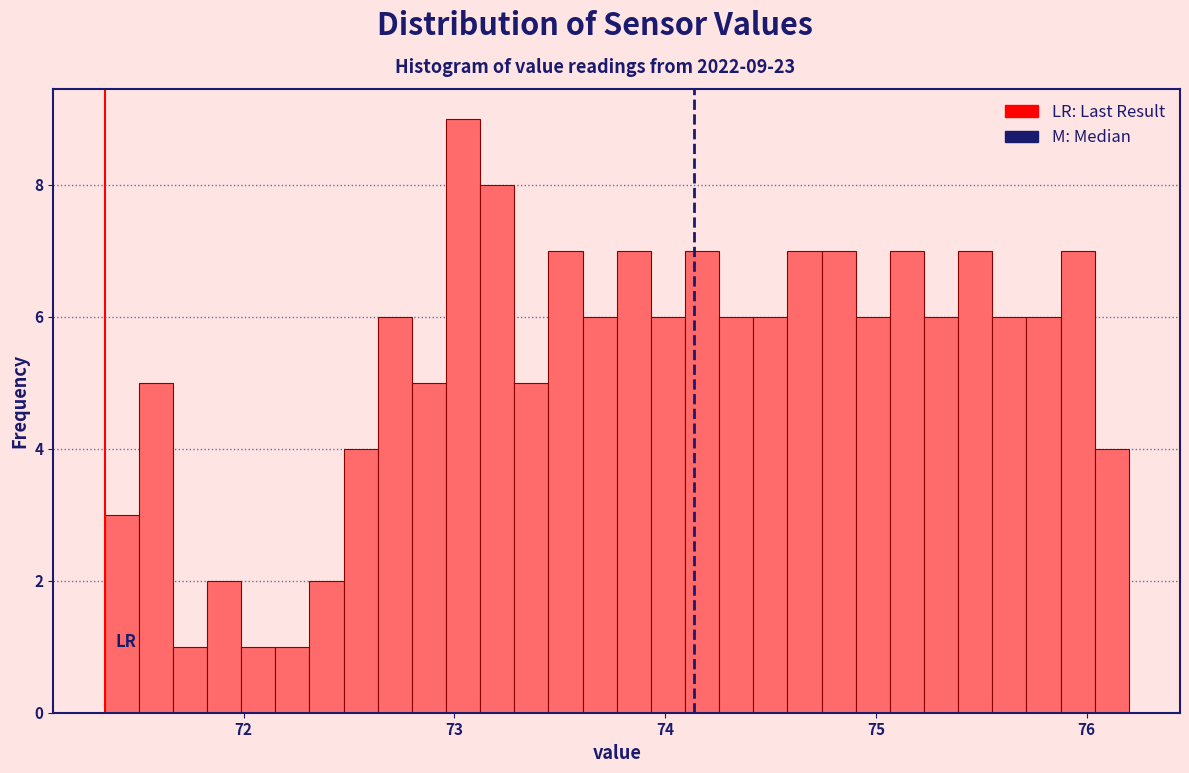

Read against the x-axis, roughly where is the centre of the tallest bar?

73.0